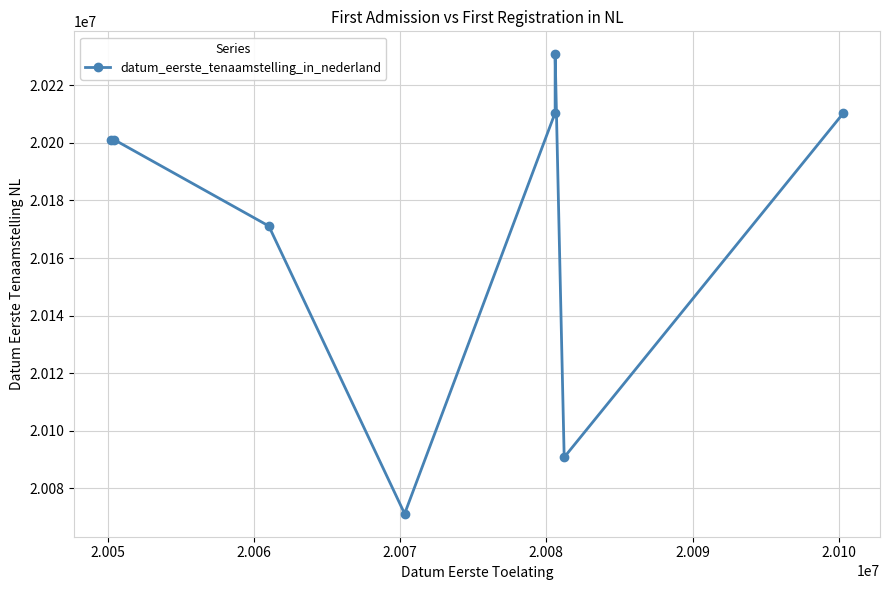

Reading right to left, extract all data points from this chart.

20210311	20090811	20230728	20210421	20071217	20171114	20201120	20201019